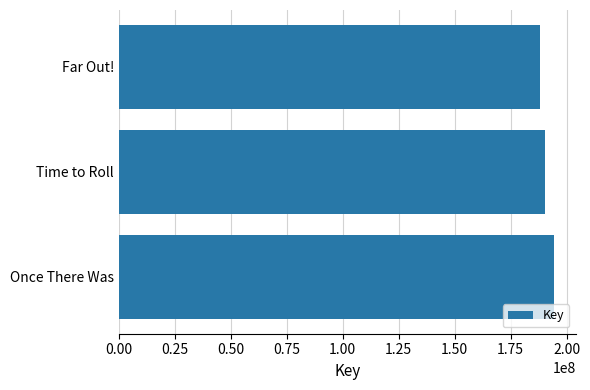

The value at Time to Roll is 190344953. True or false?

True